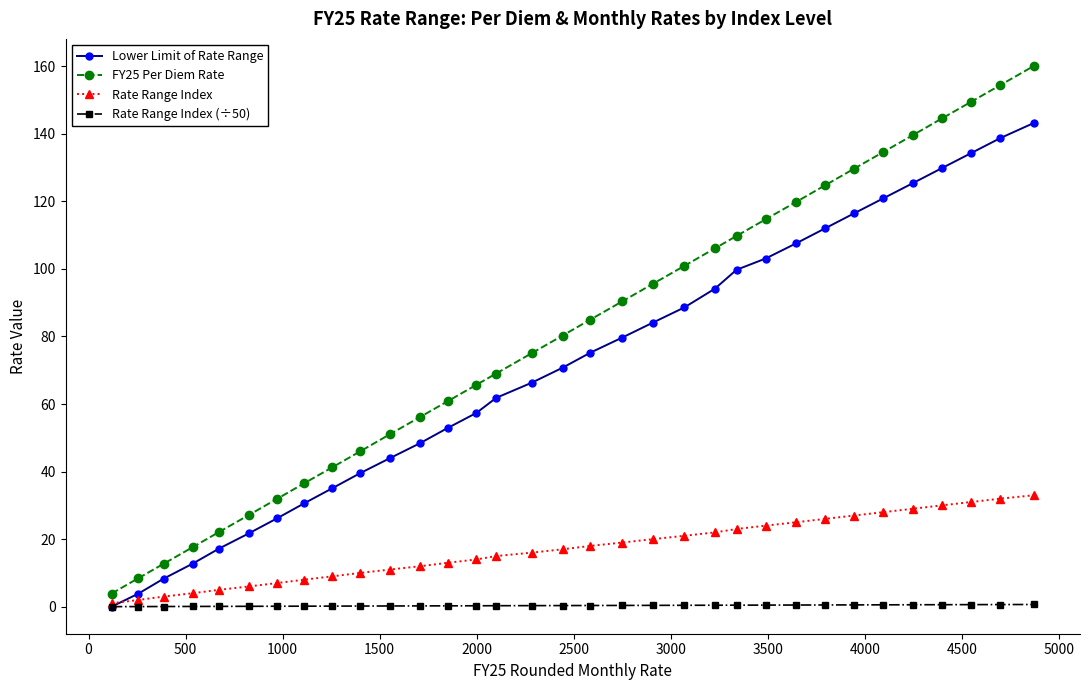

What is the value of the Lower Limit of Rate Range point at the 4th from the left?

12.8